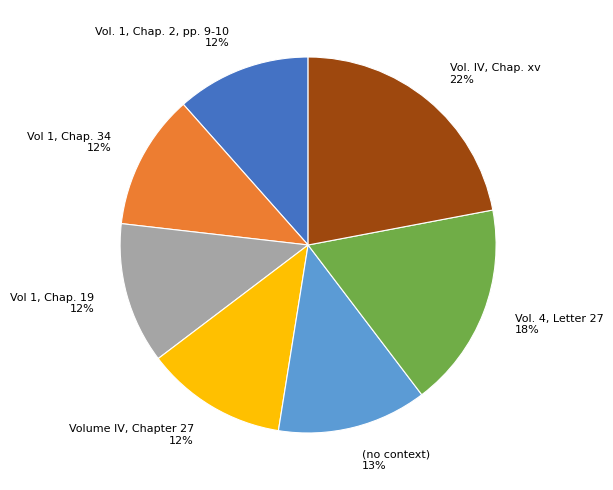

To the nearest percent, what percentage of the pie is Vol 1, Chap. 34?

12%